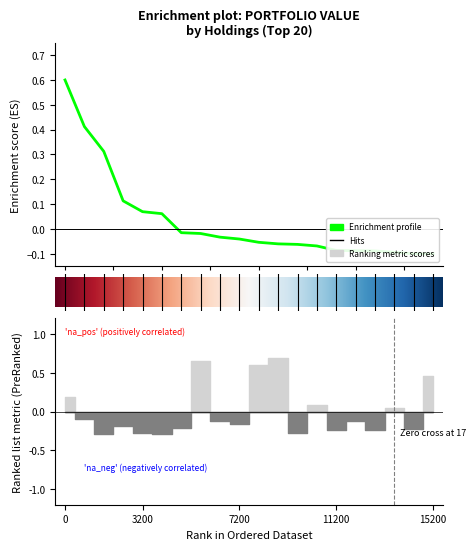

How many values are below zero?

14